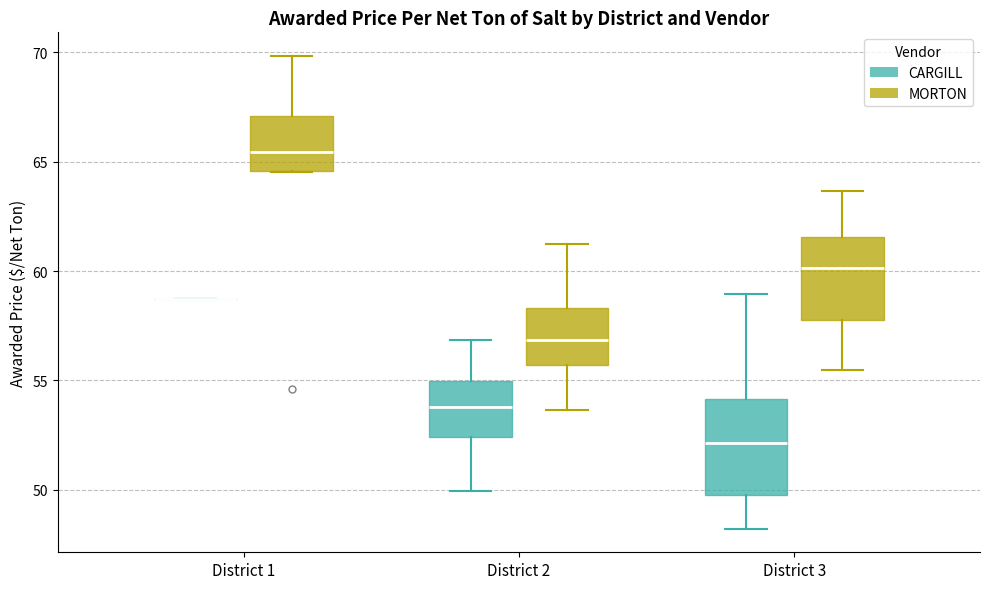

Where does the lower whisker of the box for District 3 (MORTON) end on the y-axis? The values are not printed on the chart, so give them approximately, as read against the axis.

55.5